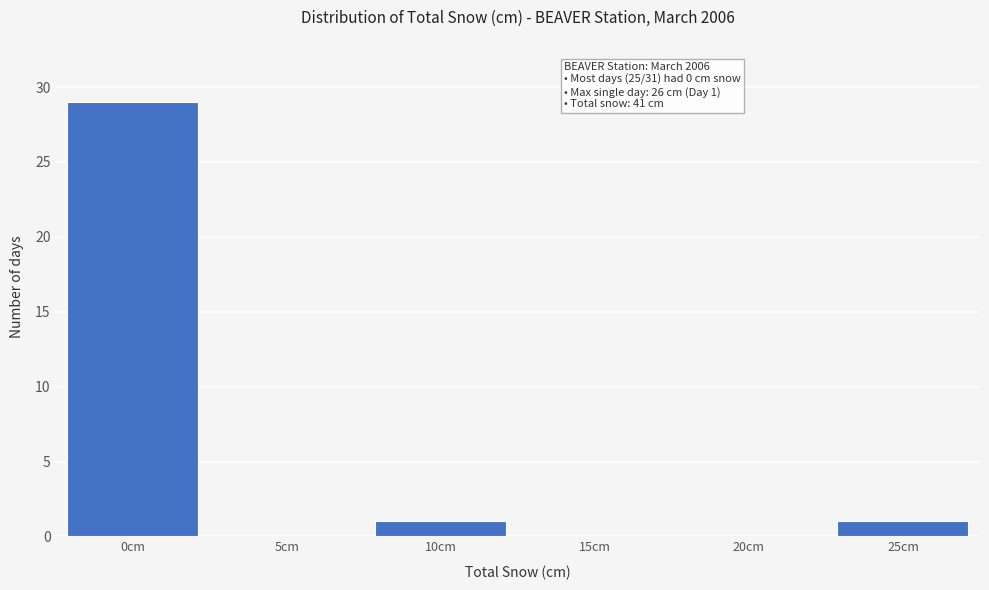

Reading left to right, list all the values displayed in this chart.

0cm=29	5cm=0	10cm=1	15cm=0	20cm=0	25cm=1